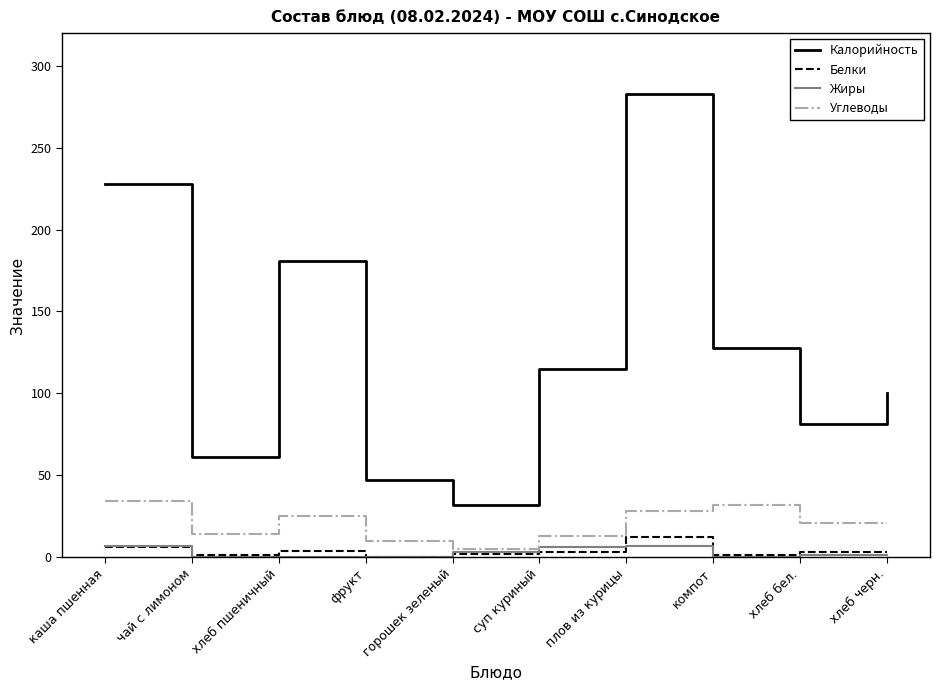

Is it true that Калорийность equals 32.0 at горошек зеленый?

True